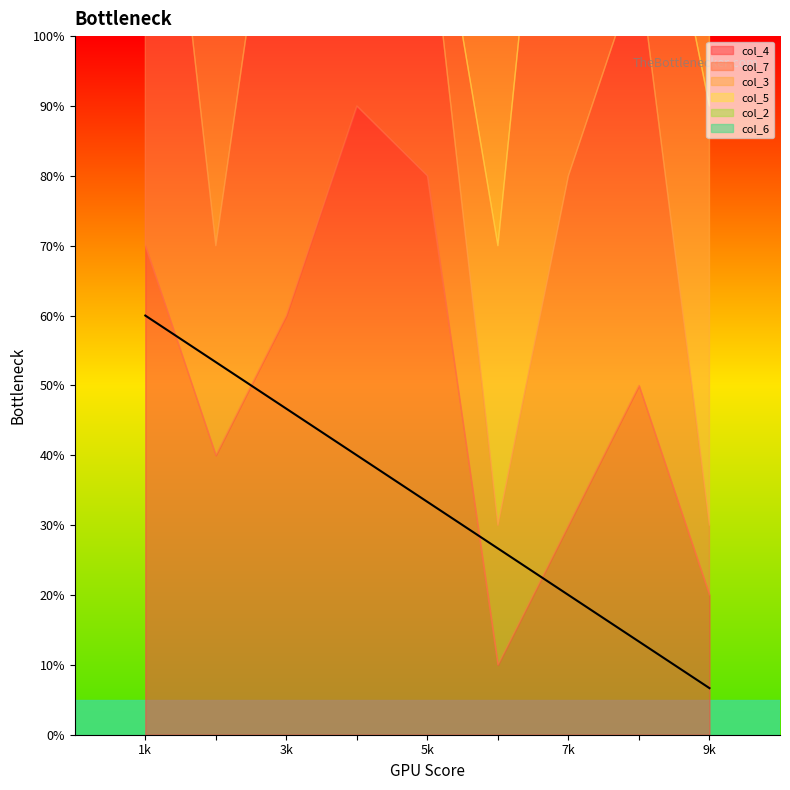

Where is the first local minimum for col_6?

8